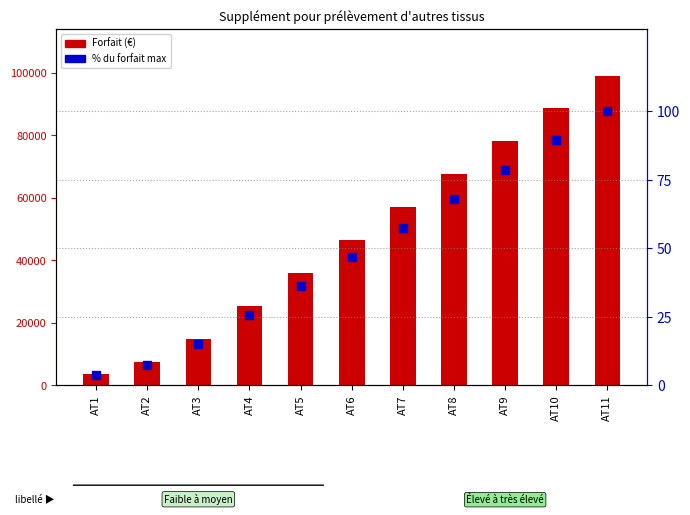

What is the total value across all series at AT5?

36042.3